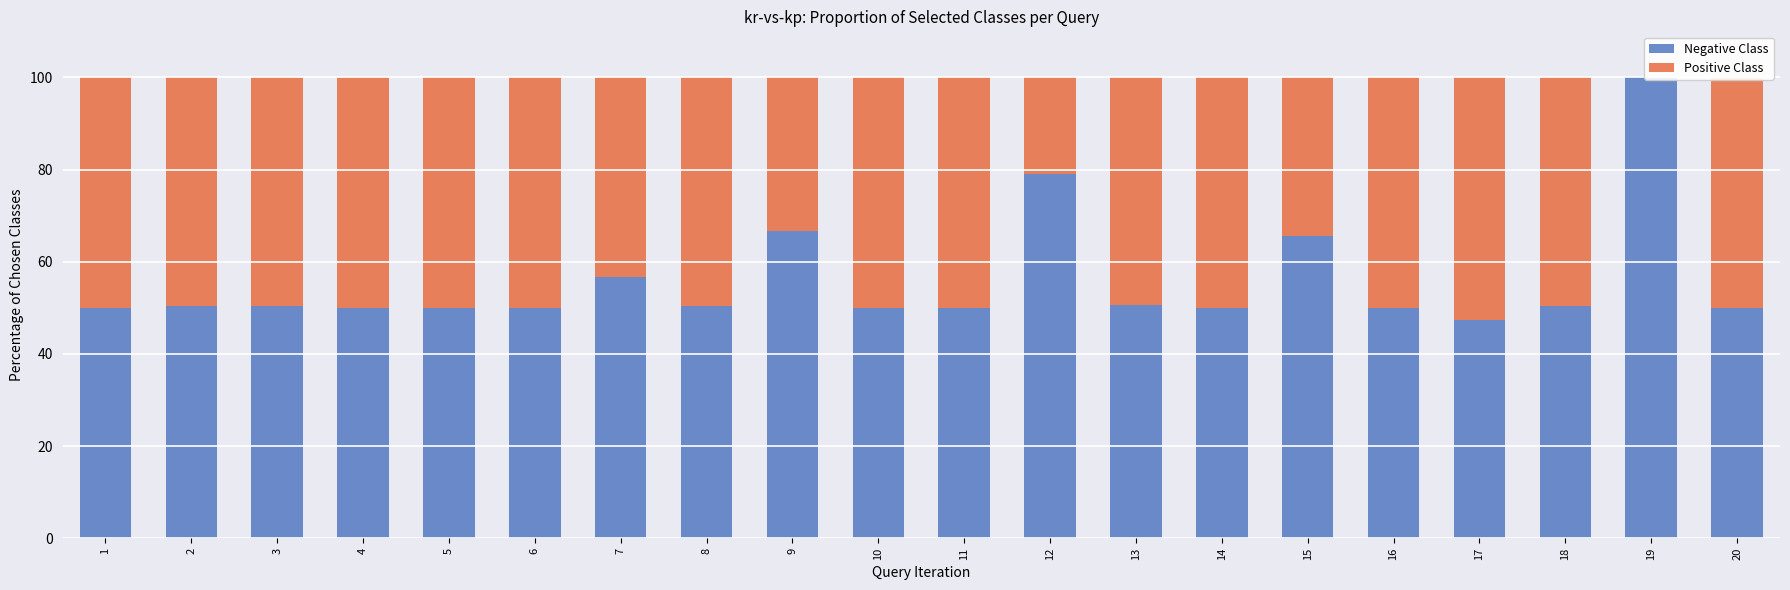

Is it true that Positive Class equals 0.0 at 19?

True